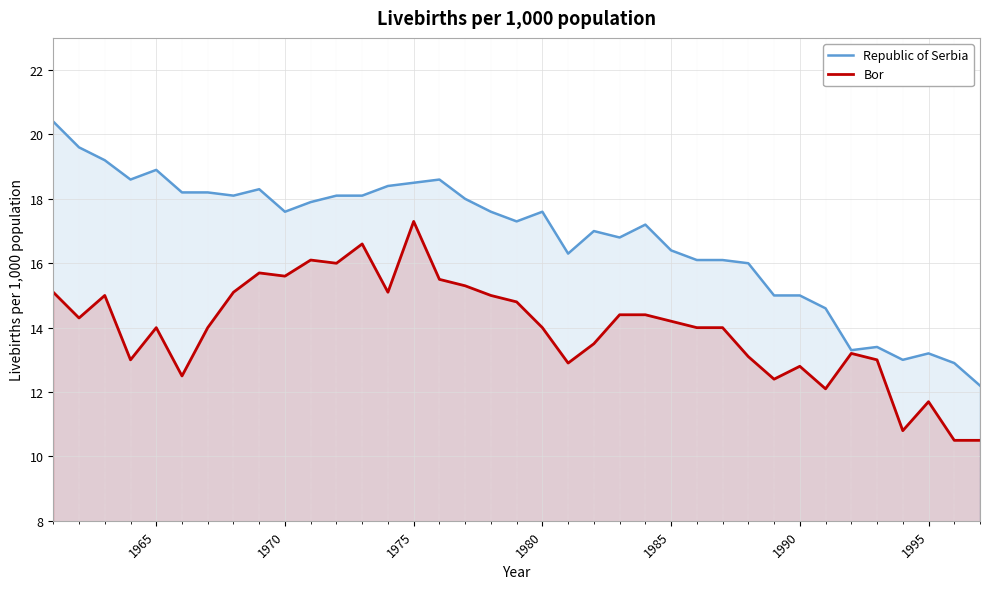

List the series in order of their overall mean, highest first.

Republic of Serbia, Bor